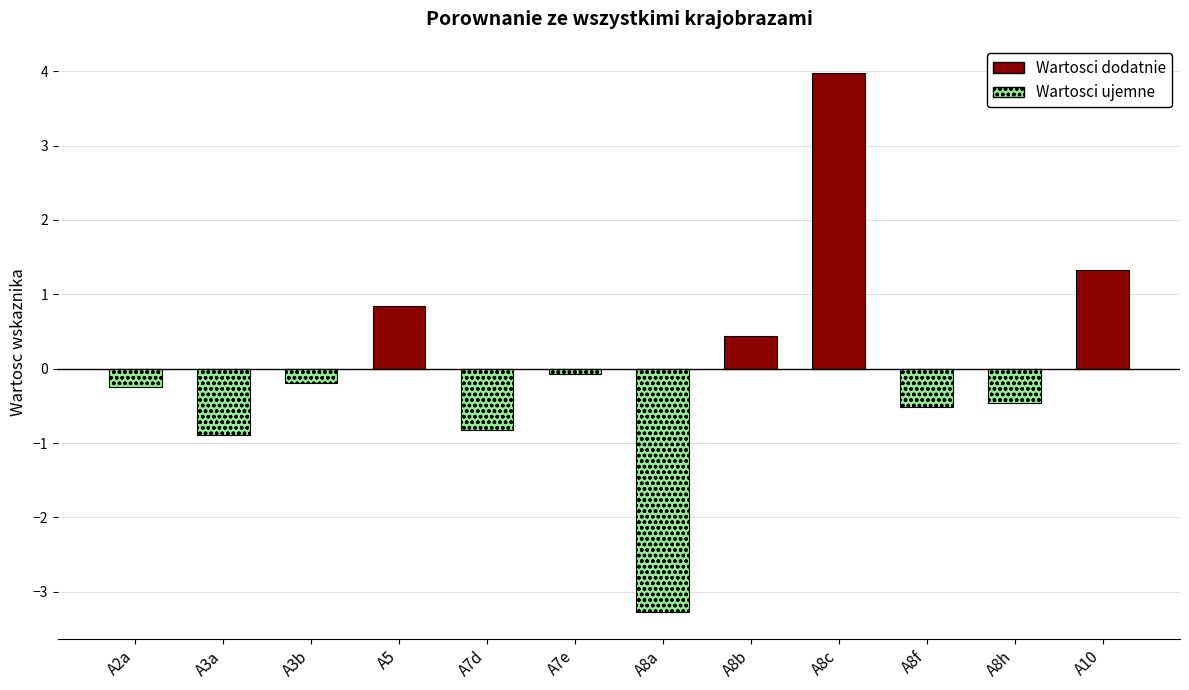

Between A3b and A8b, which series saw the biggest shift?

Wartosci dodatnie